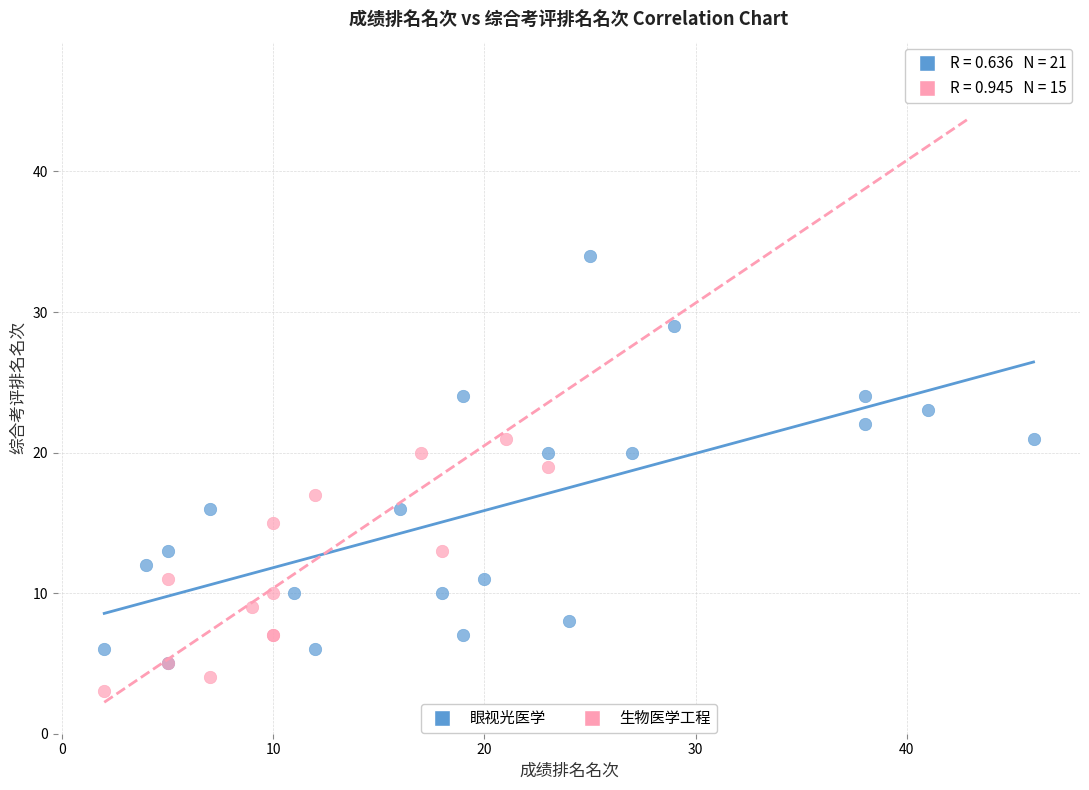

Which series contains the highest Y value?

生物医学工程